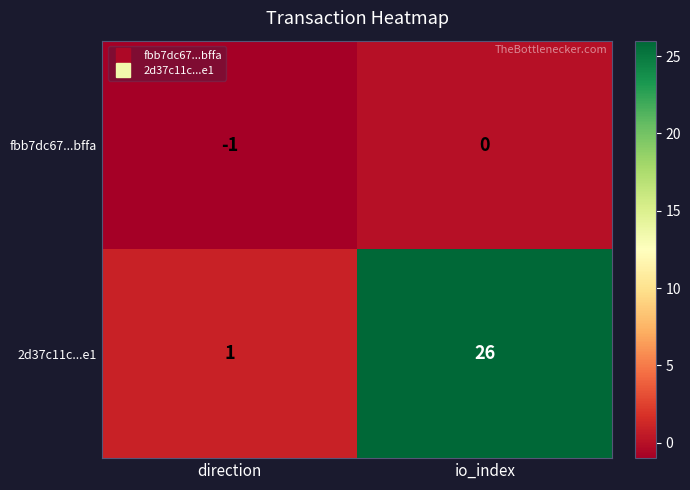

List the series in order of their peak value, highest first.

2d37c11c...e1, fbb7dc67...bffa